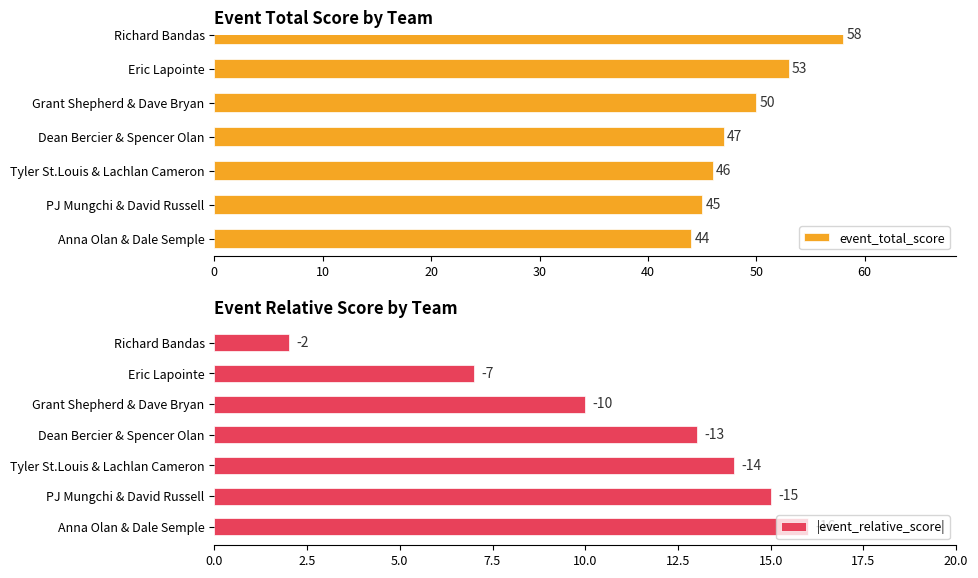

What is the approximate value of event_total_score at Richard Bandas, to the nearest 10?

60